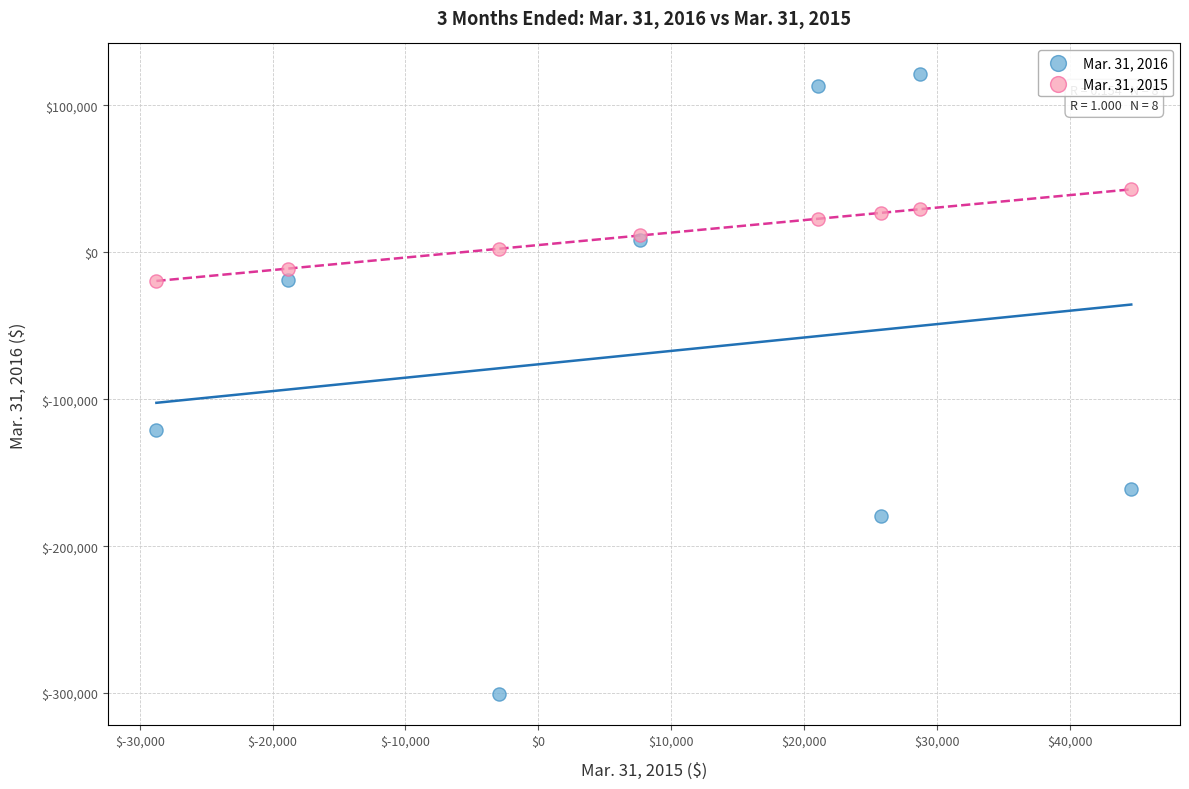

What are all the series names shown in the legend?

Mar. 31, 2016, Mar. 31, 2015